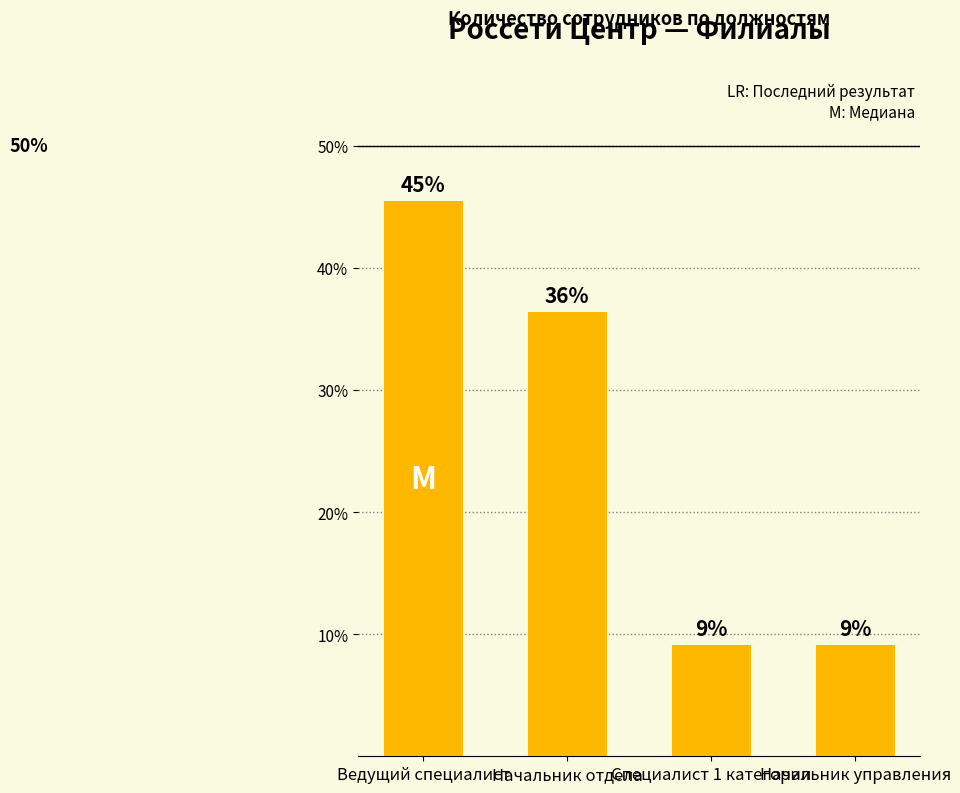

The value at Начальник отдела is 36.4. True or false?

True